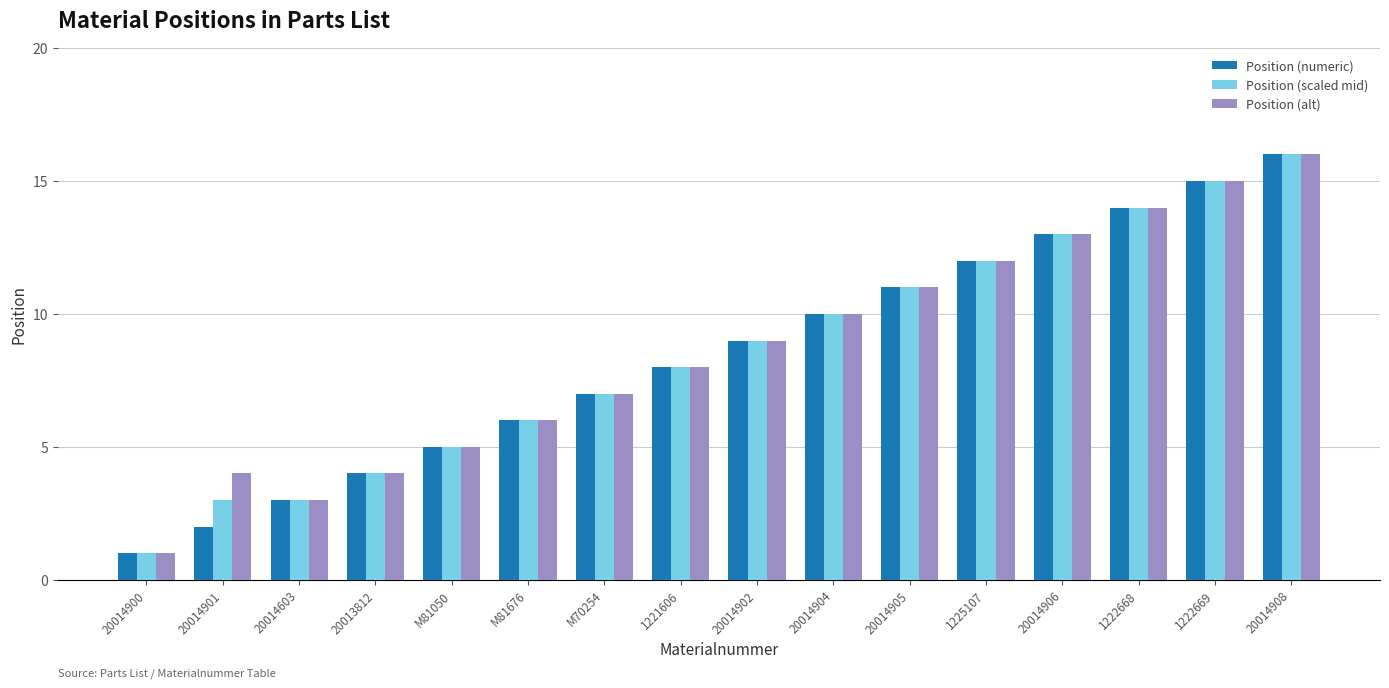

What is the maximum value shown in the chart?

16